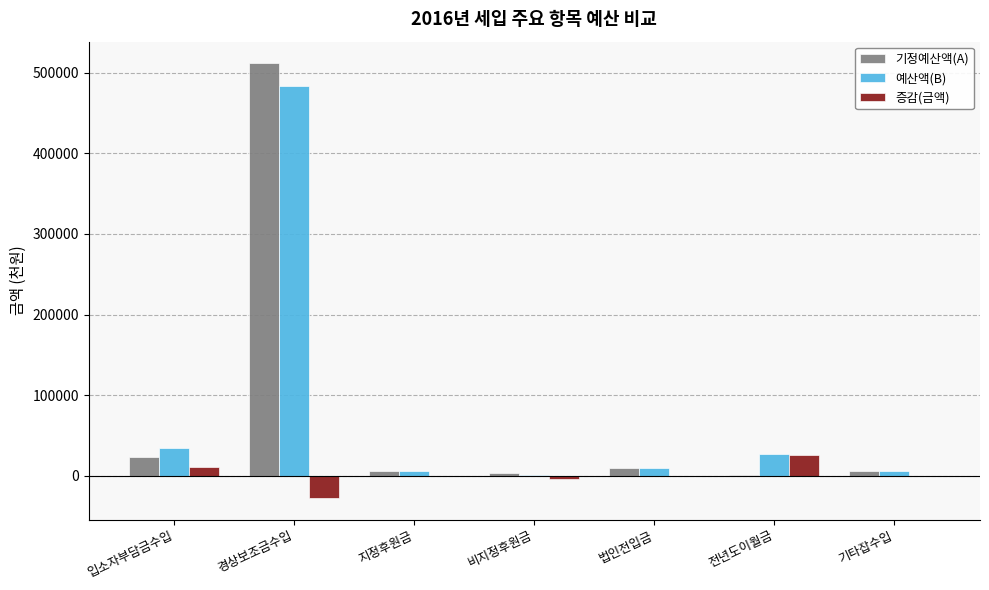

The 증감(금액) series shows 0.0 at 법인전입금. True or false?

True